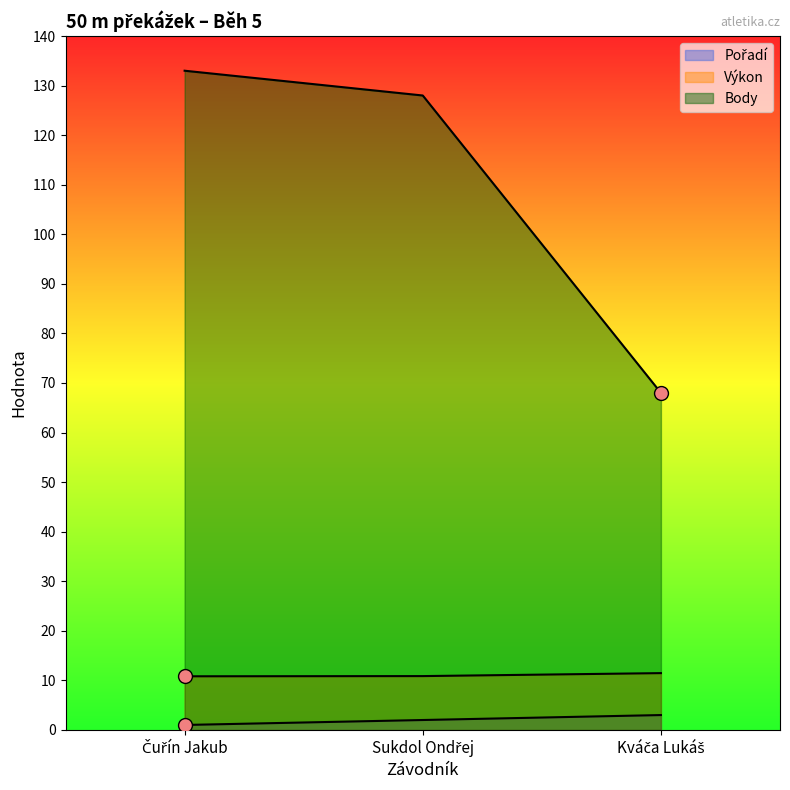

Which series has the largest total across all categories?

Body